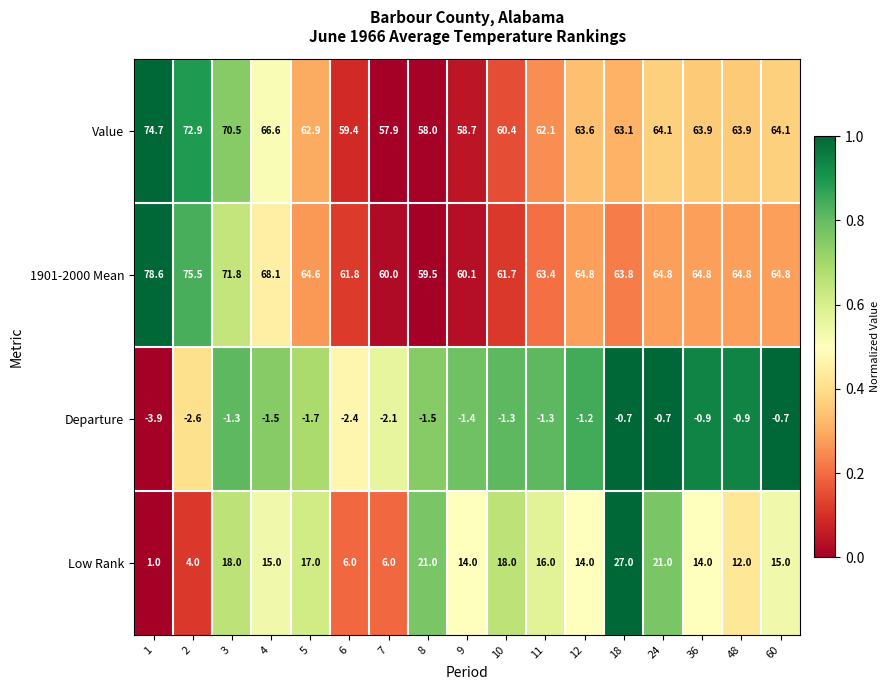

What is the minimum value for Value?

57.9